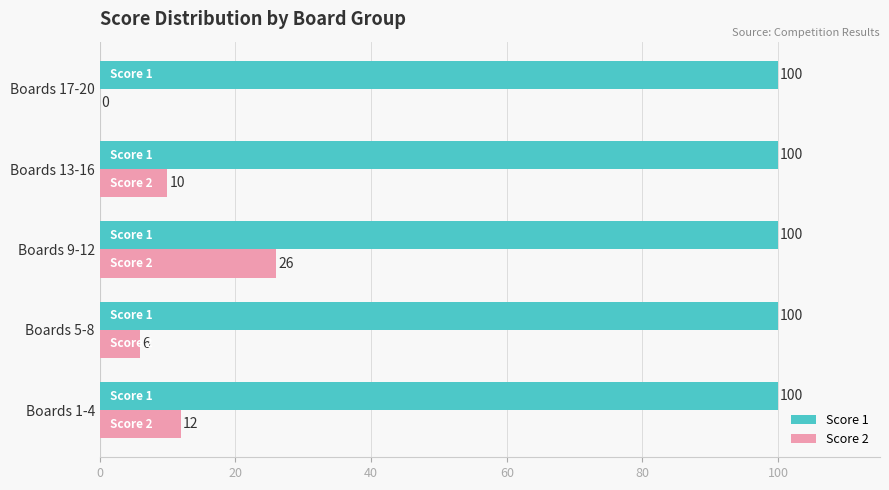

Between Boards 1-4 and Boards 13-16, which series saw the biggest shift?

Score 2